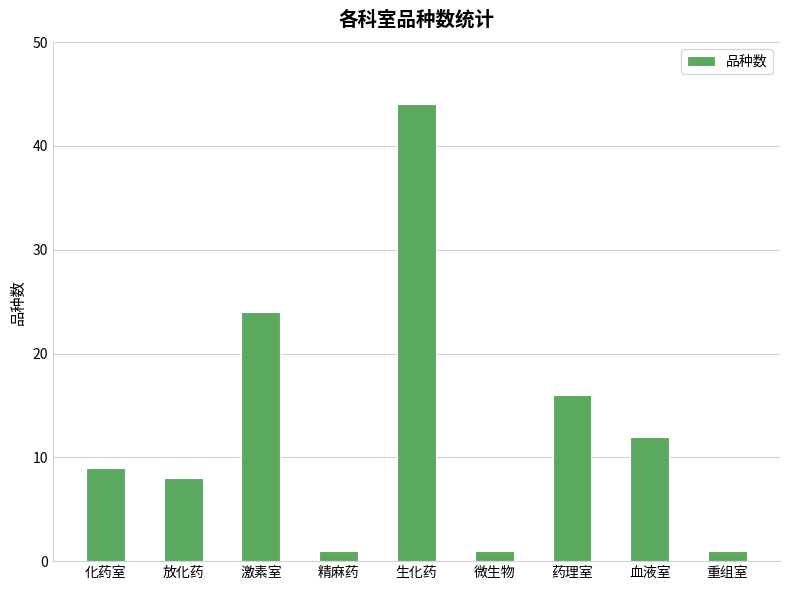

Between 微生物 and 化药室, which is larger?

化药室